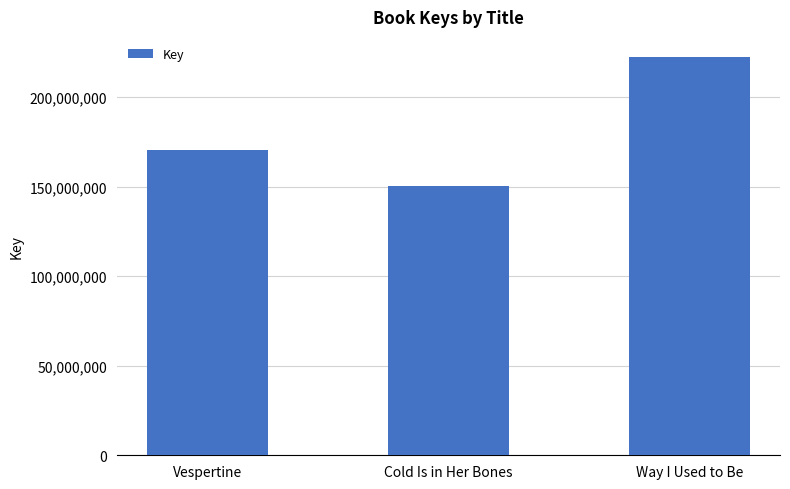

Which label corresponds to the smallest value in the chart?

Cold Is in Her Bones